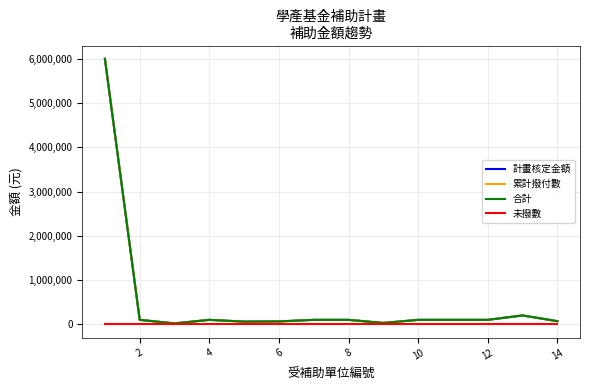

Where is the first local maximum for 累計撥付數?

4